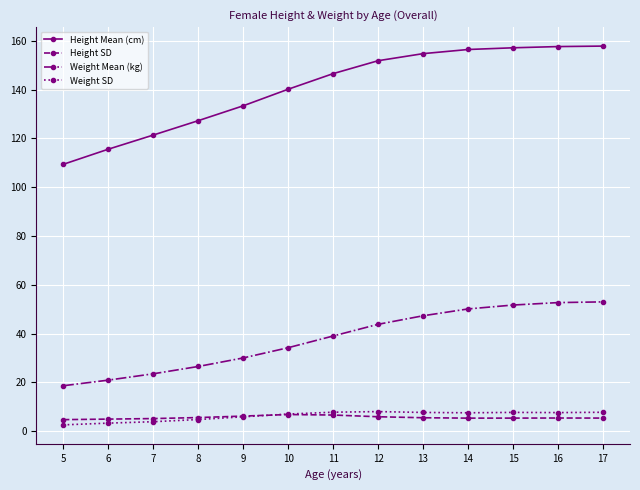

At how many categories does at least one series exceed 54?

13